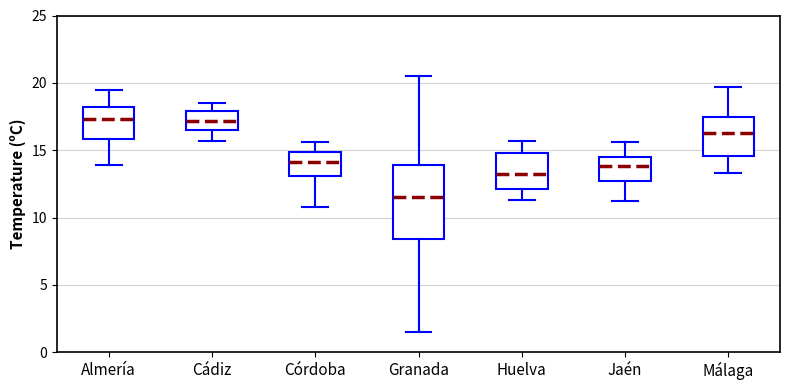

Reading left to right, transcribe this box plot: for each box, give where its median line is, the range the box spans, and where its two whiskers end, as read against the y-axis. The values are not printed on the chart, so give them approximately, as read against the axis.

Almería: median 17.5, box 16.0 to 18.0, whiskers 14.0 to 19.5
Cádiz: median 17.0, box 16.5 to 18.0, whiskers 15.5 to 18.5
Córdoba: median 14.0, box 13.0 to 15.0, whiskers 11.0 to 15.5
Granada: median 11.5, box 8.5 to 14.0, whiskers 1.5 to 20.5
Huelva: median 13.0, box 12.0 to 15.0, whiskers 11.5 to 15.5
Jaén: median 14.0, box 12.5 to 14.5, whiskers 11.0 to 15.5
Málaga: median 16.5, box 14.5 to 17.5, whiskers 13.5 to 19.5